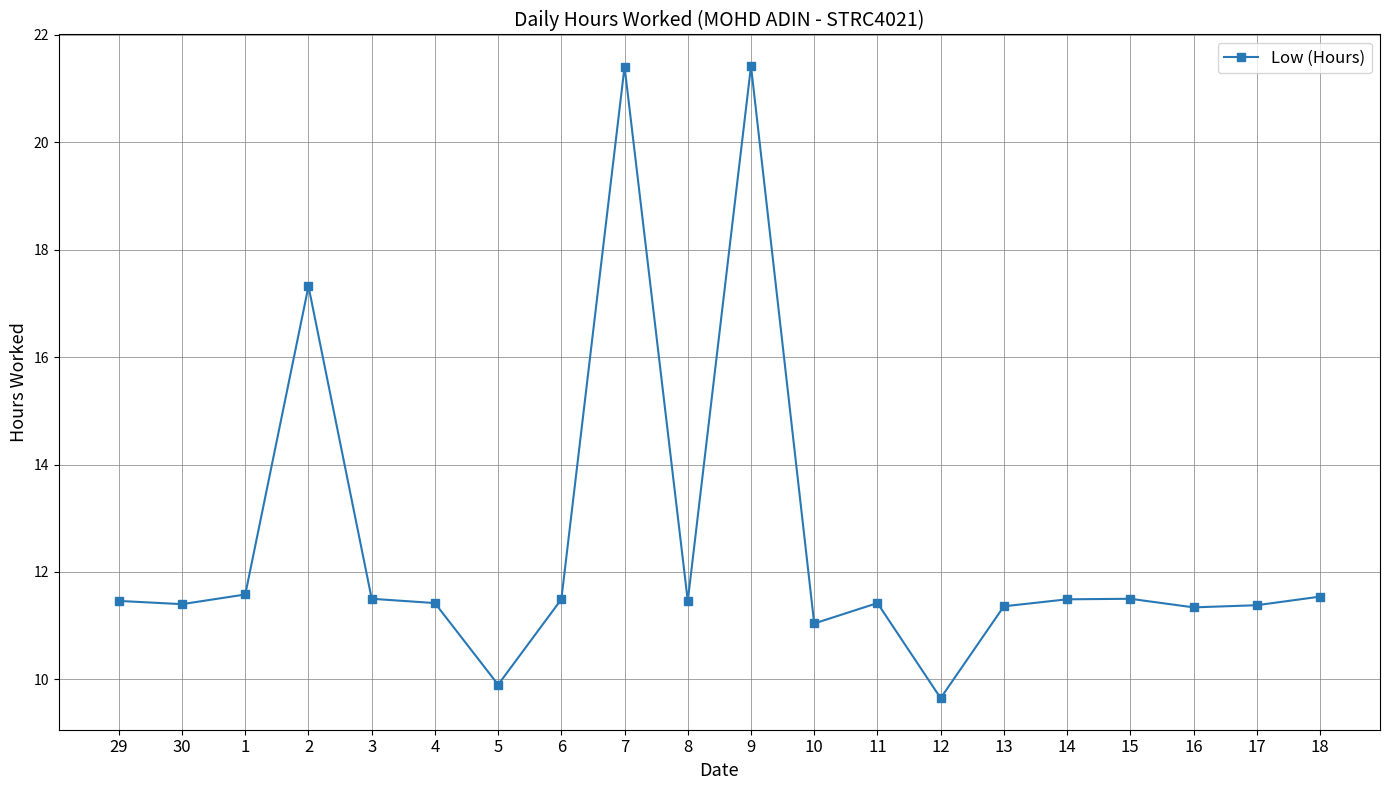

What is the change in value from 15 to 16?

-0.2